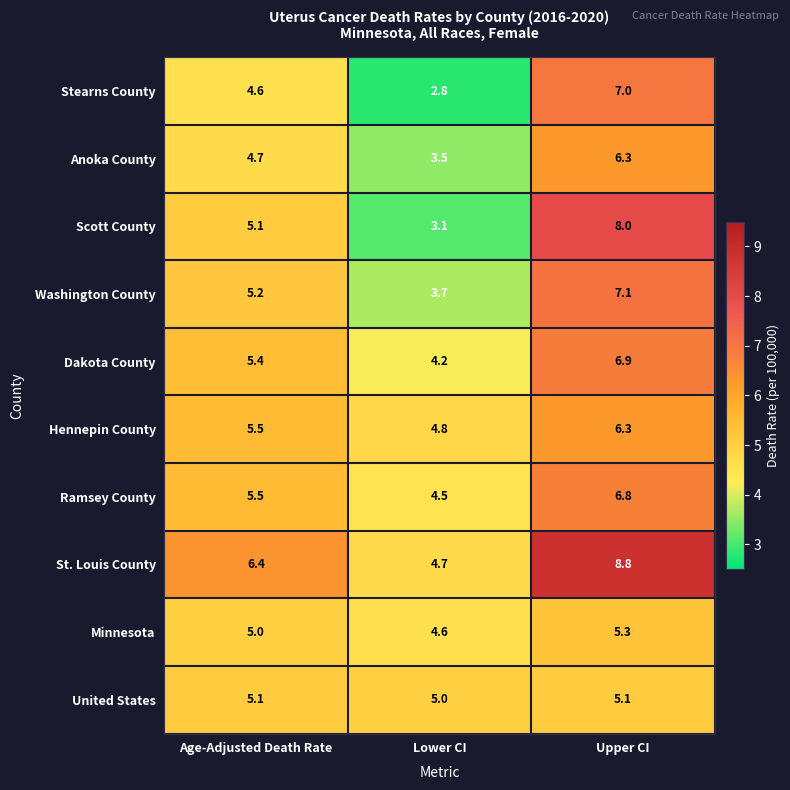

At which label does Dakota County first exceed 5?

Age-Adjusted Death Rate